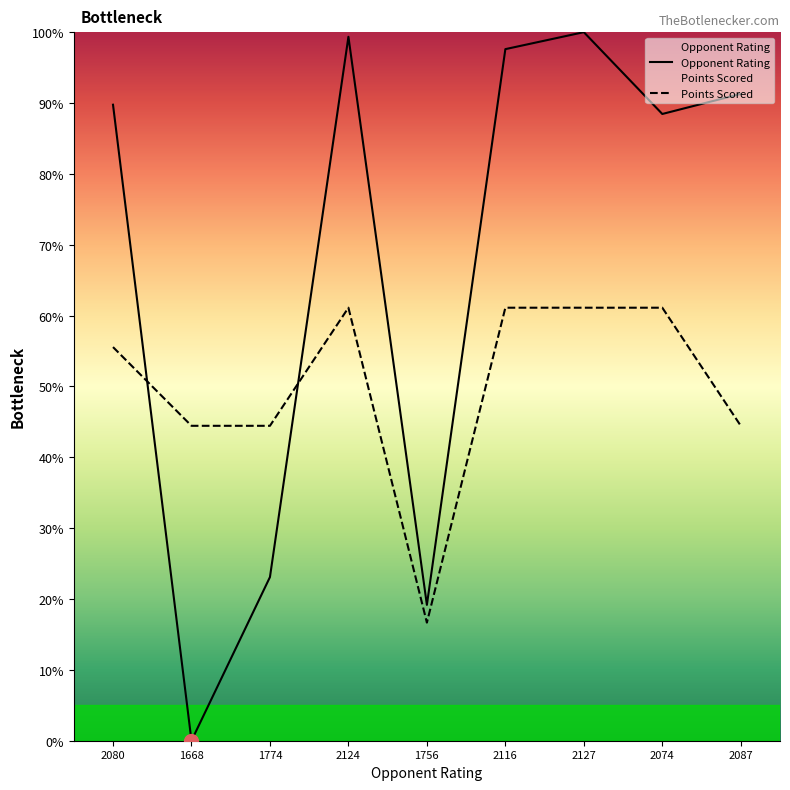

Is it true that Opponent Rating equals 19.2 at 1756?

True